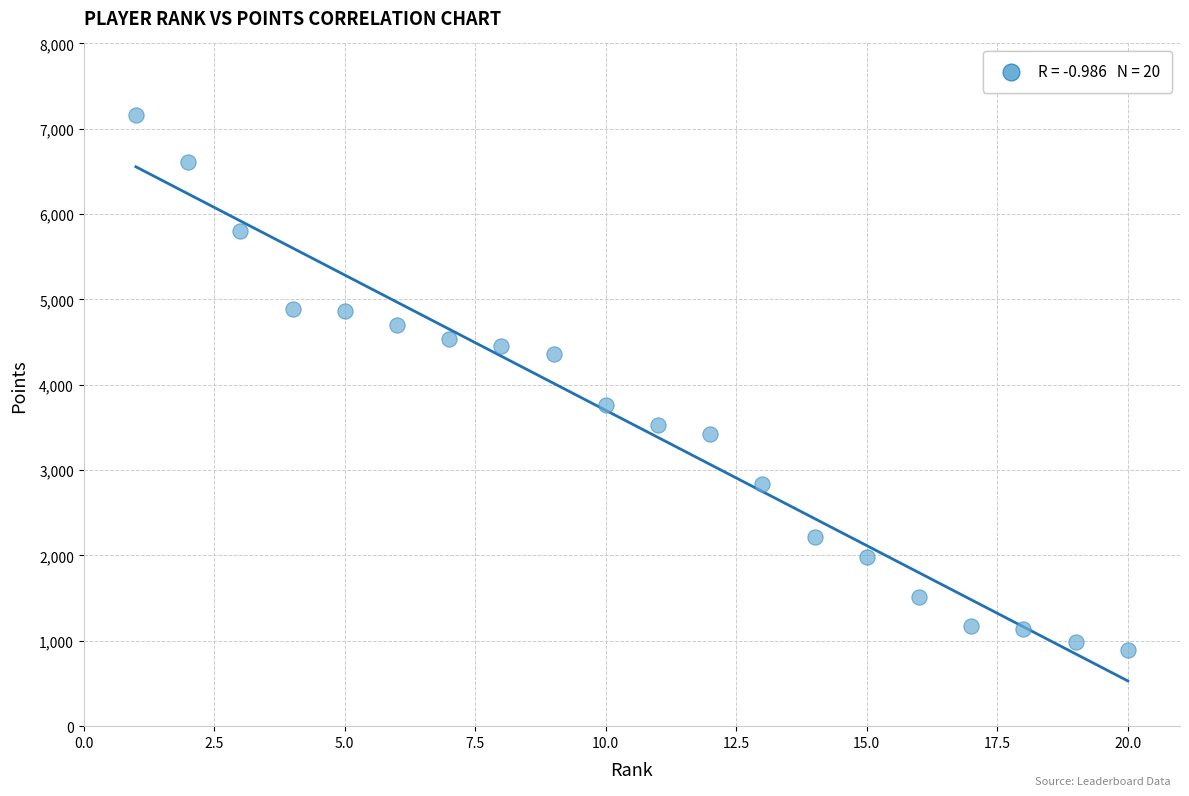

What is the range of Y values (max minus min)?

6269